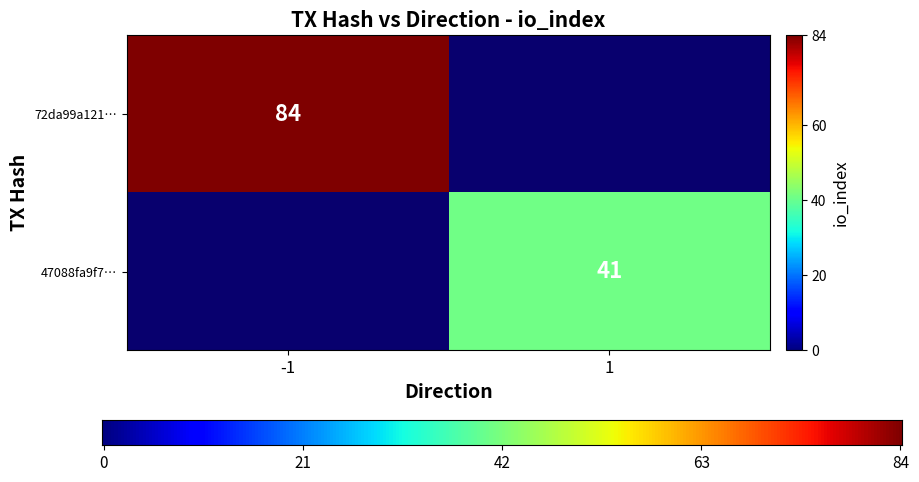

The value of 72da99a121… at -1 is 84. True or false?

True